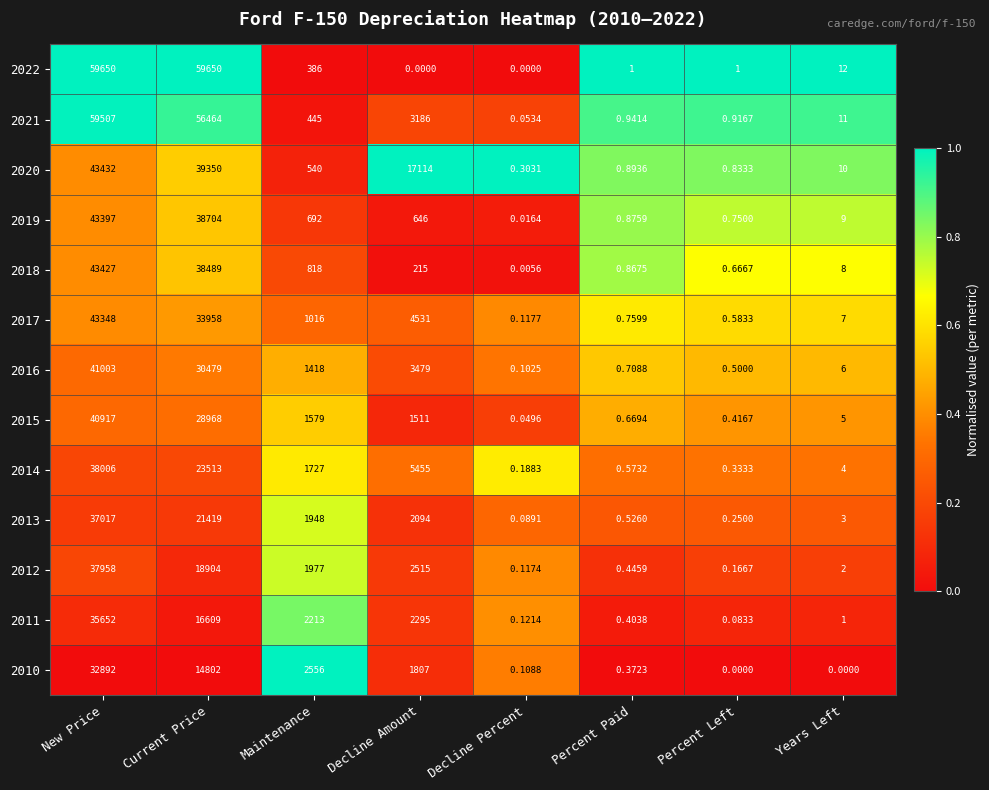

At which label does 2011 reach its peak?

New Price